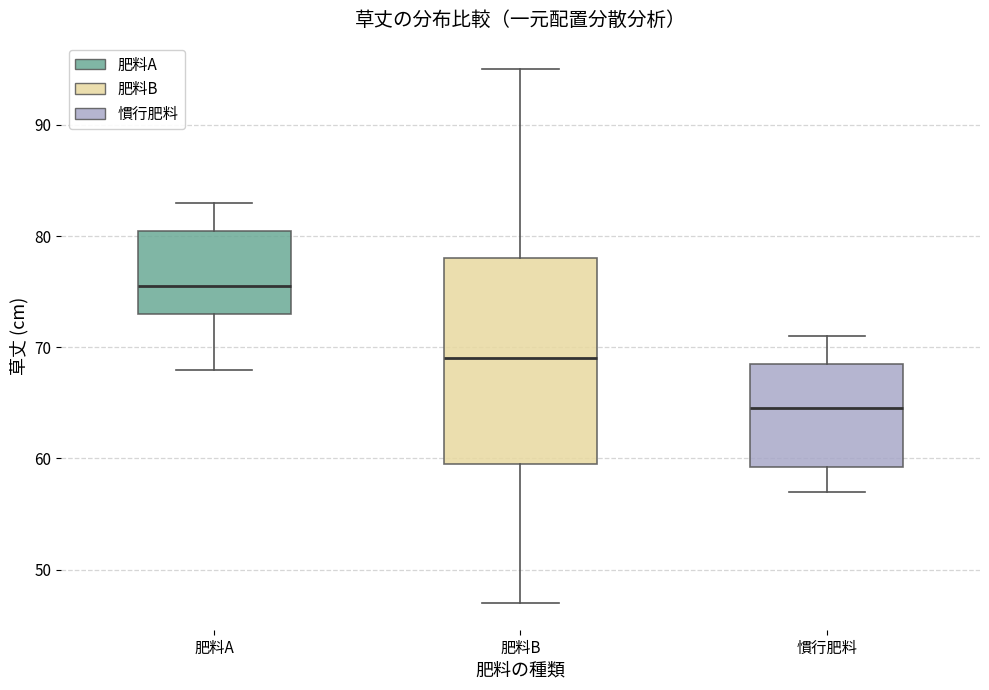

Where does the lower whisker of the box for 慣行肥料 end on the y-axis? The values are not printed on the chart, so give them approximately, as read against the axis.

57